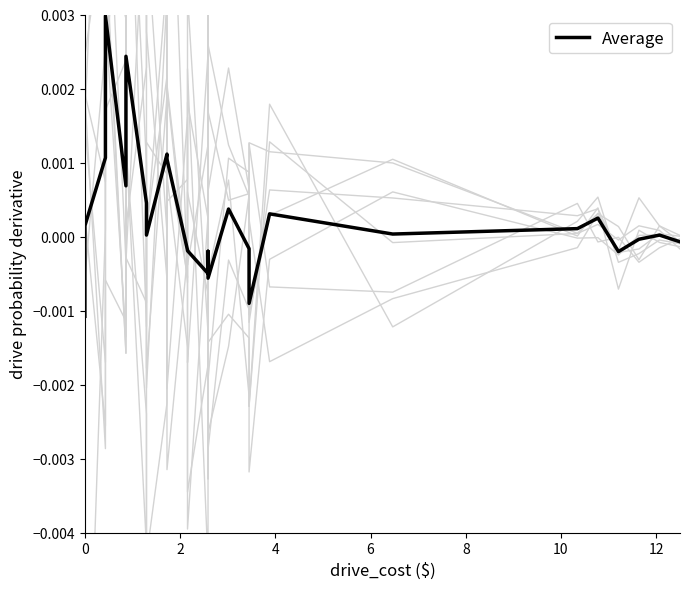

True or false: the data shows 0.0 at 0.

False